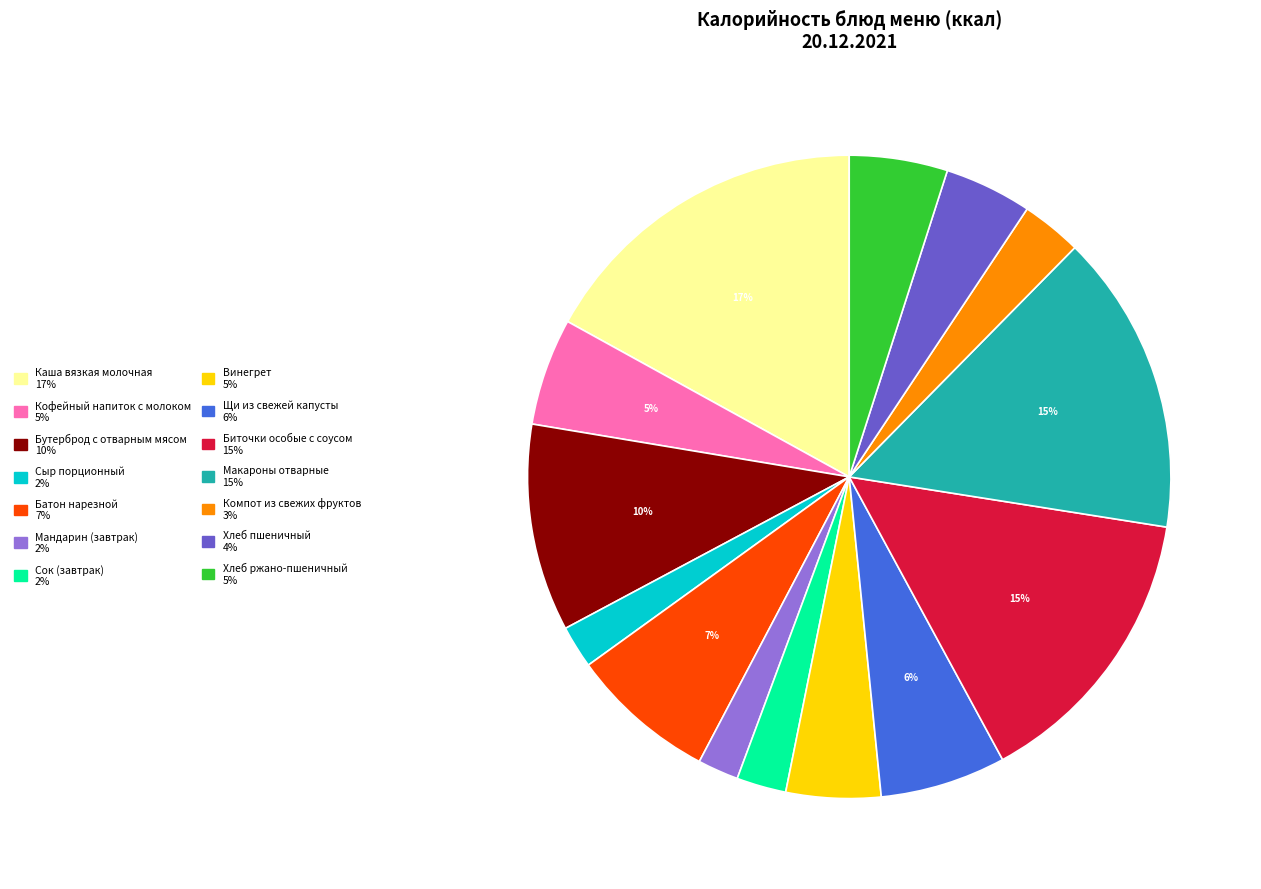

To the nearest percent, what percentage of the pie is Макароны отварные?

15%